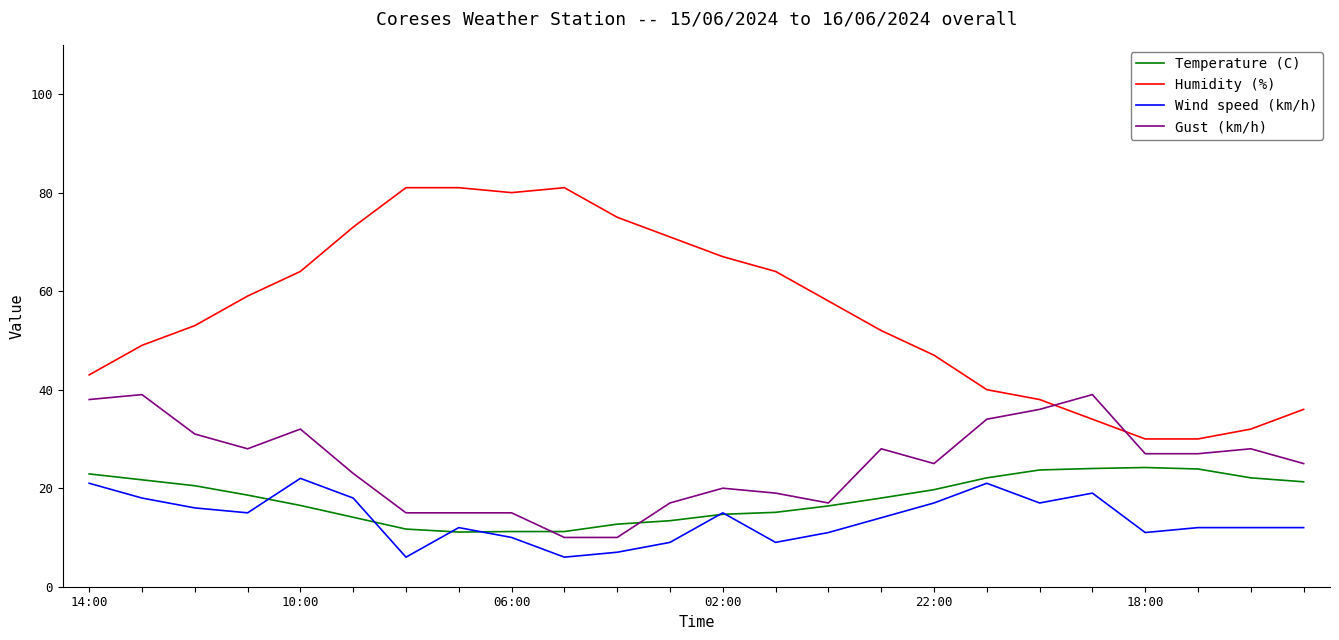

Does the chart have visible grid lines?

No